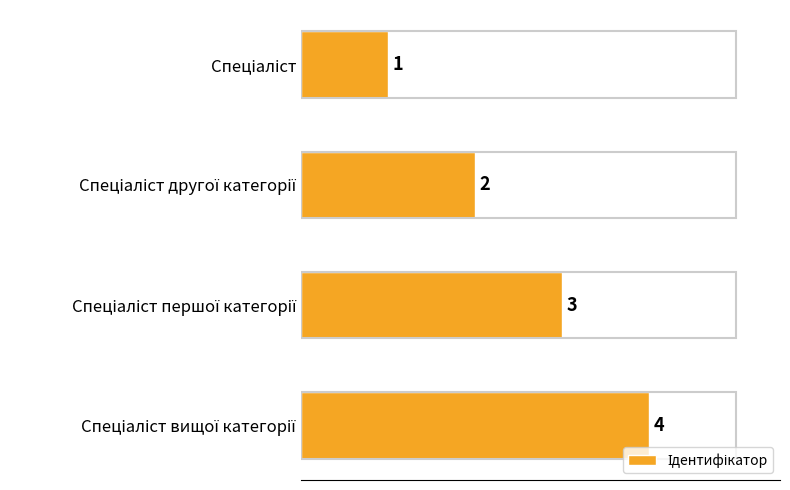

Count the number of data series in this chart.

1